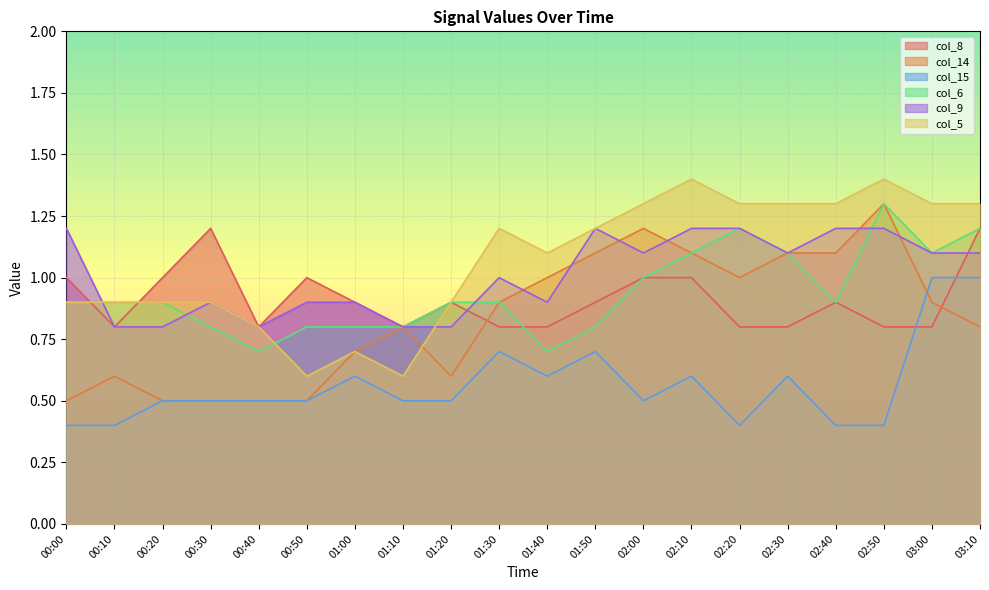

What value does the col_9 series have at 02:50?

1.2